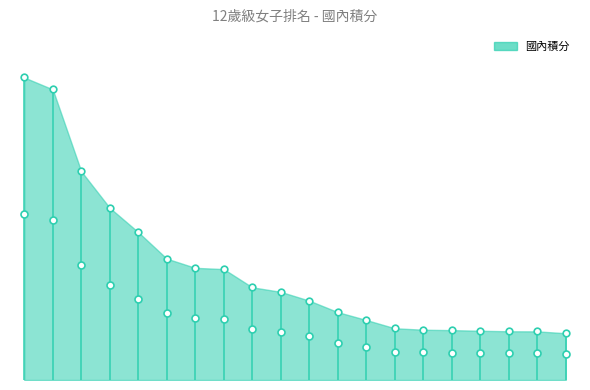

The value at 高芷涵 is 120.5. True or false?

True